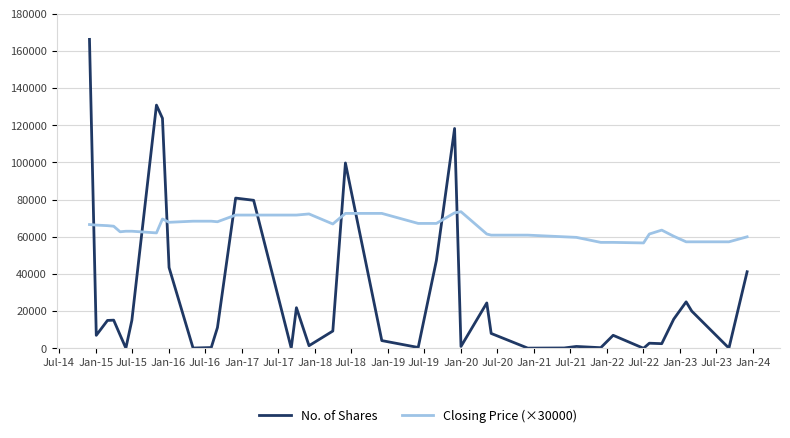

How many intersections are there between Closing Price (×30000) and No. of Shares?

9